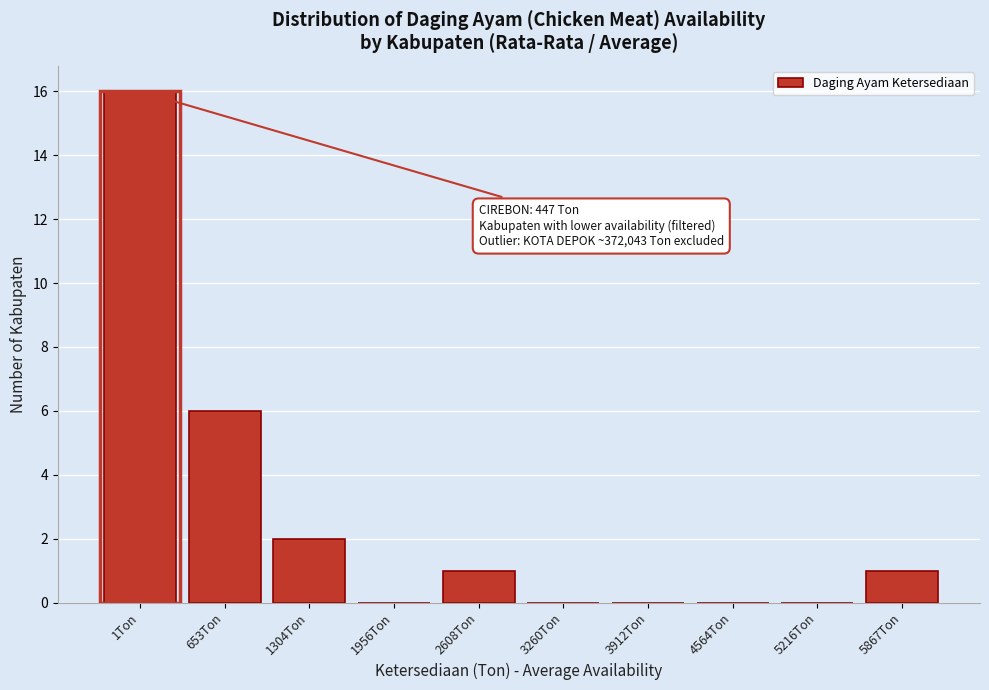

Reading left to right, transcribe all the data shown in this chart.

1Ton=16	653Ton=6	1304Ton=2	1956Ton=0	2608Ton=1	3260Ton=0	3912Ton=0	4564Ton=0	5216Ton=0	5867Ton=1